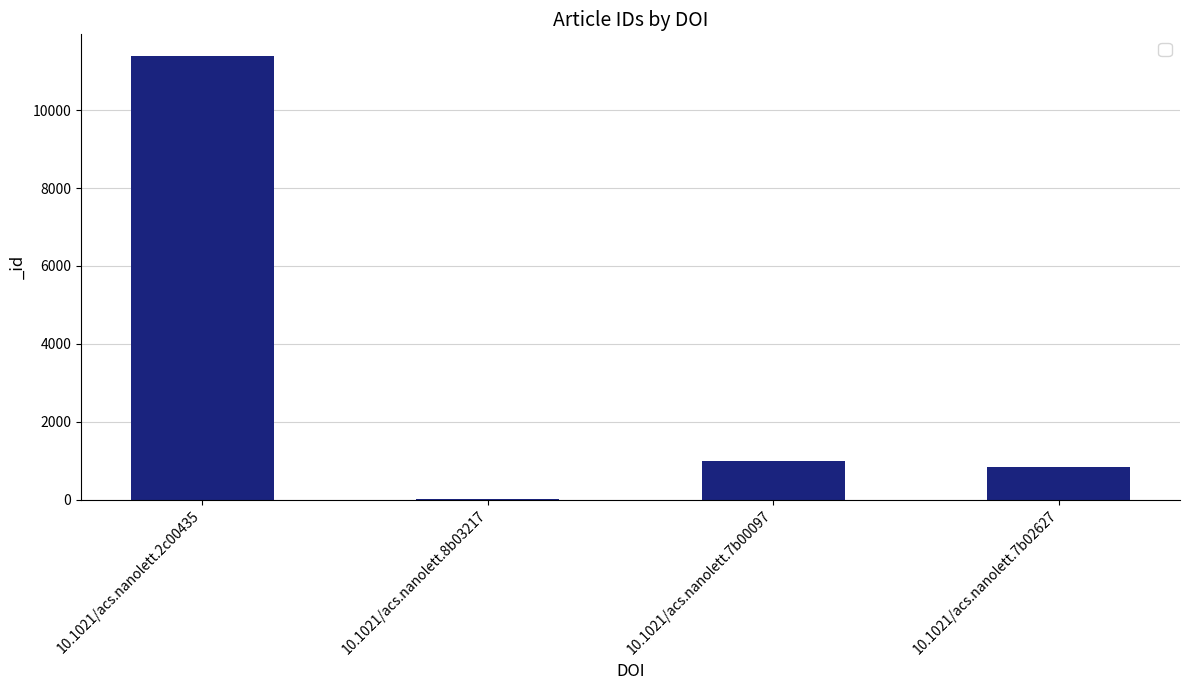

Are the bars horizontal?

No